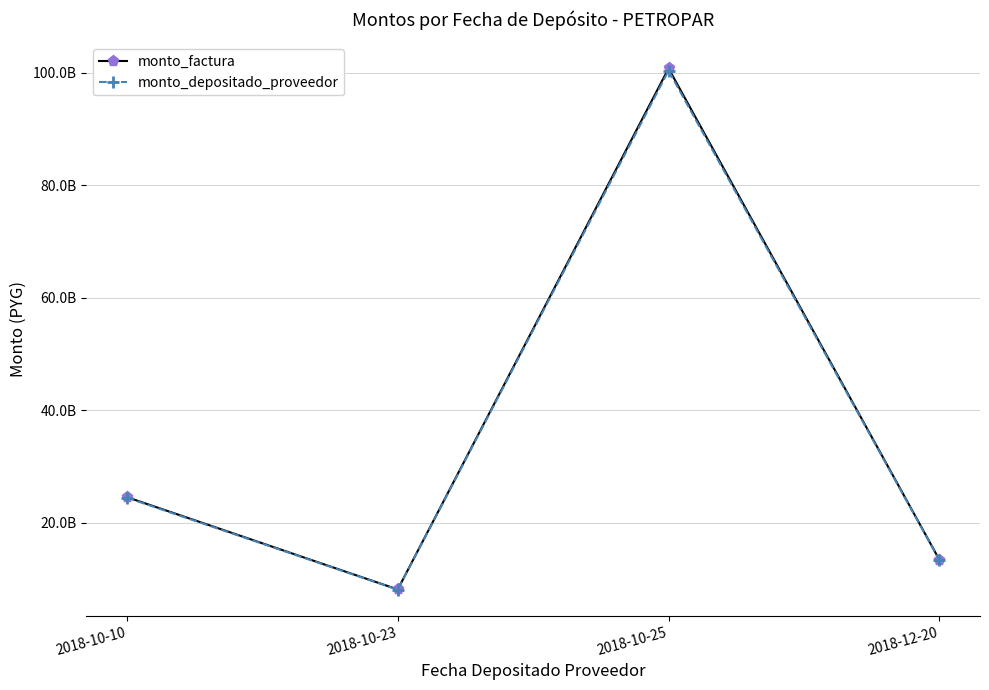

Is this an area chart (filled region under the line)?

No